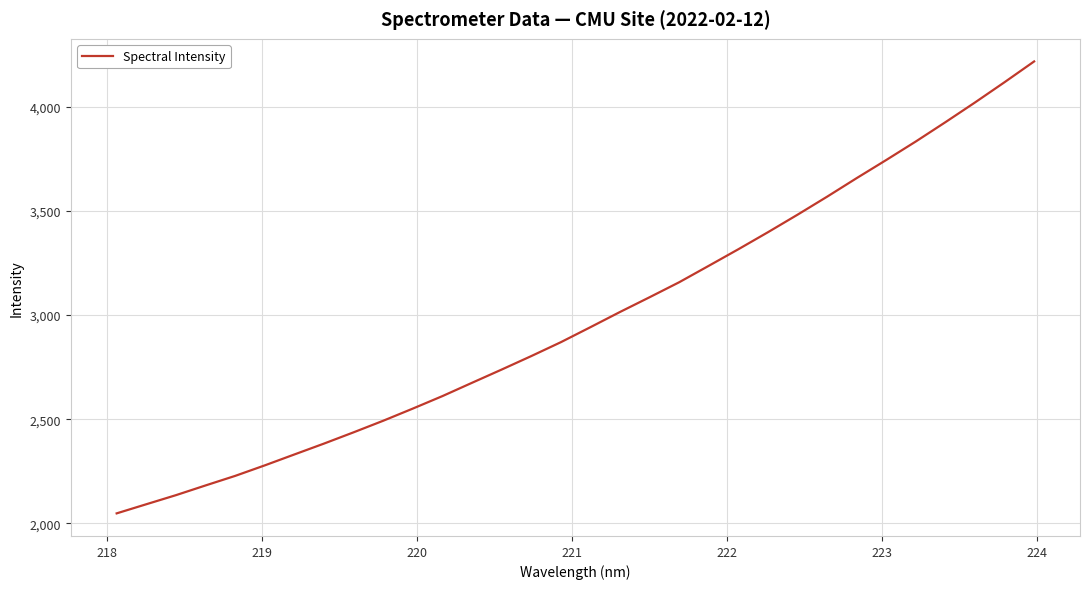

What is the maximum value shown in the chart?

4216.4